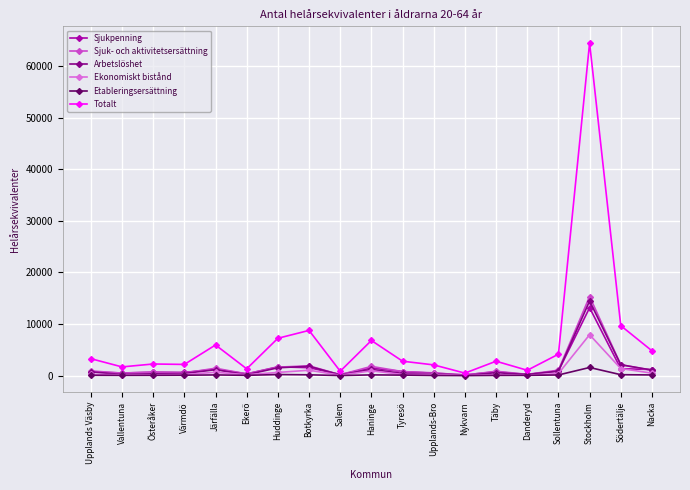

Which label corresponds to the largest value in the chart?

Stockholm